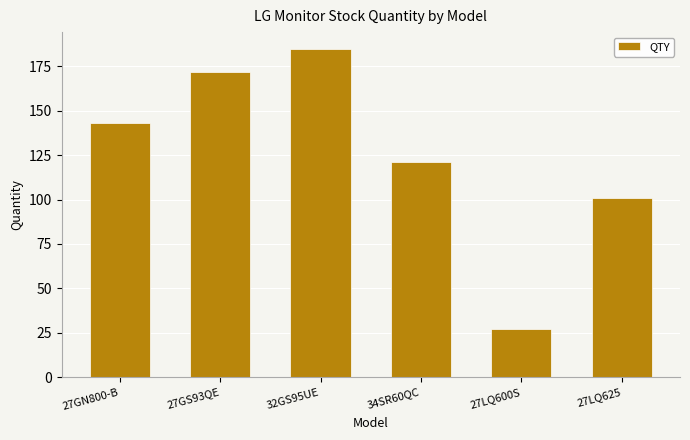

The value at 34SR60QC is 159. True or false?

False